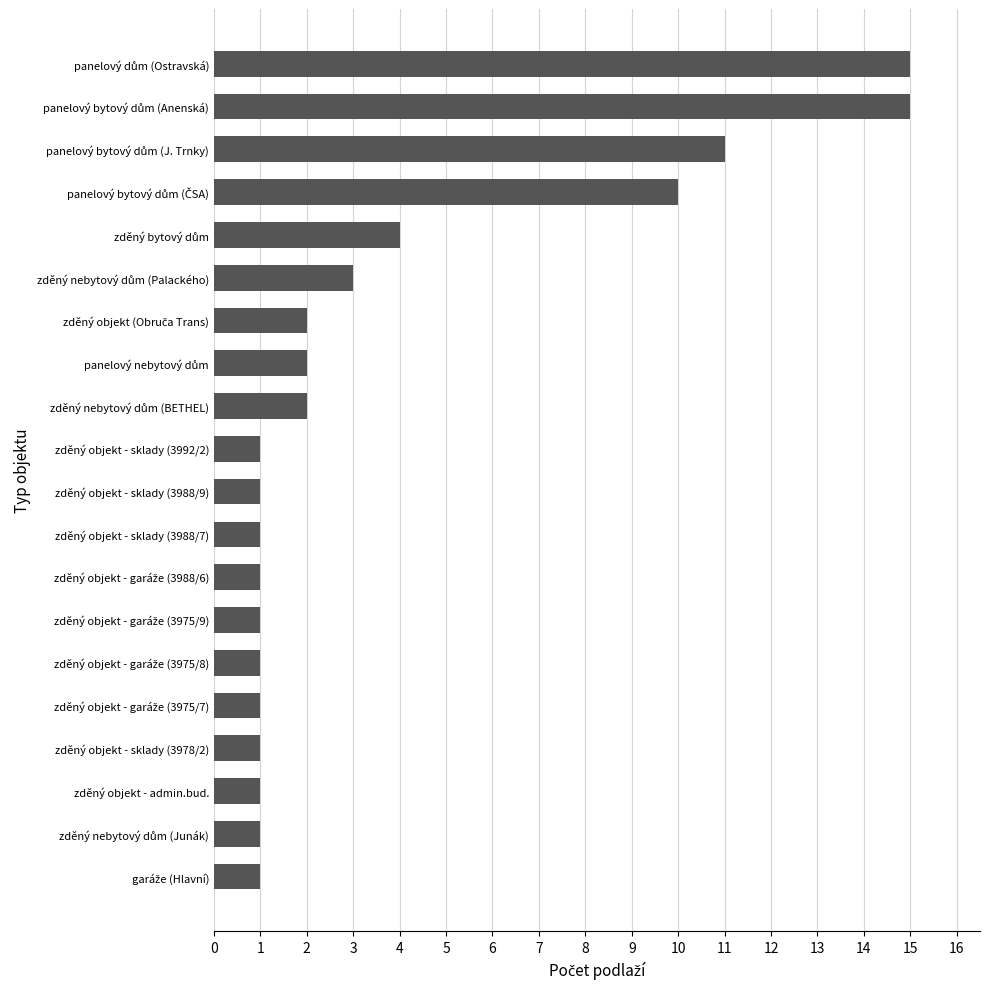

Approximately how many times larger is the value at zděný objekt - sklady (3988/9) compared to zděný objekt - sklady (3988/7)?

1.0